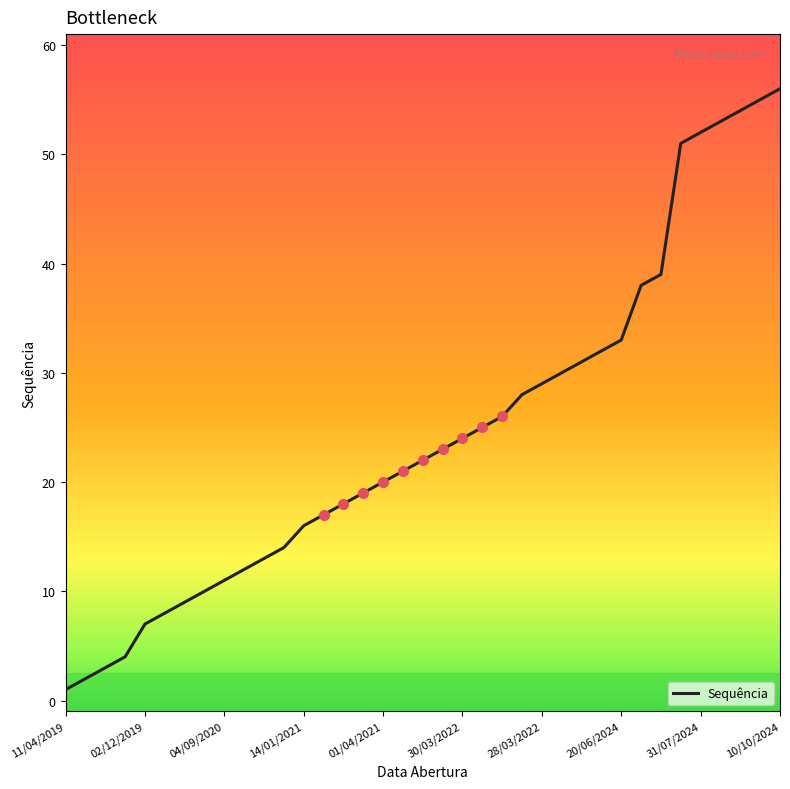

What is the difference between the maximum and minimum values?

55